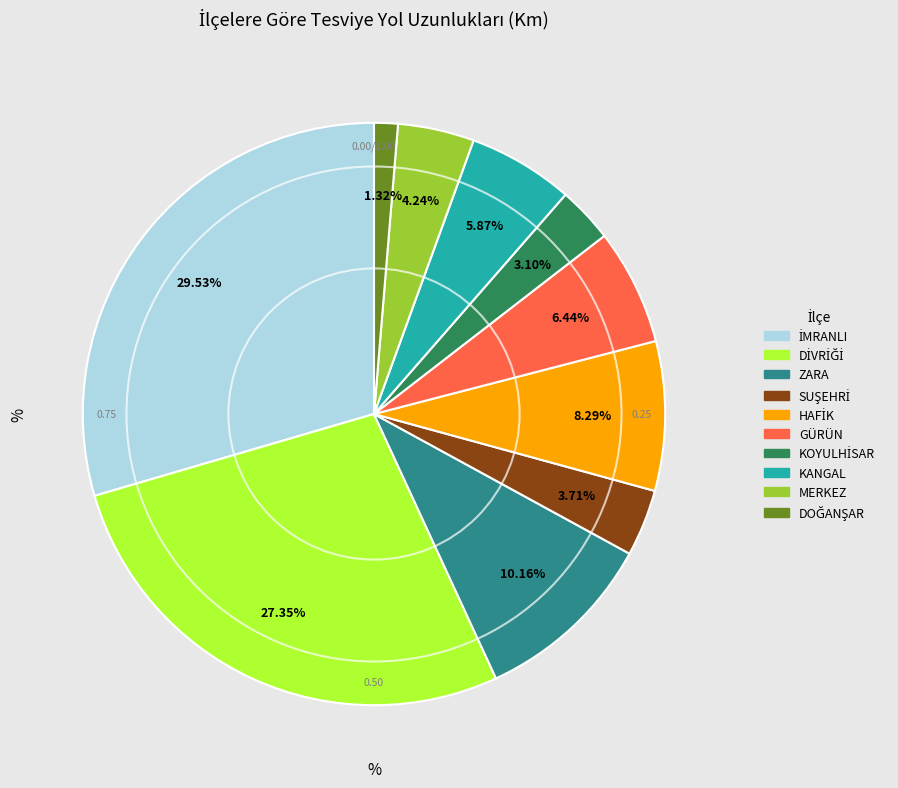

Does ZARA represent more than half of the total?

No